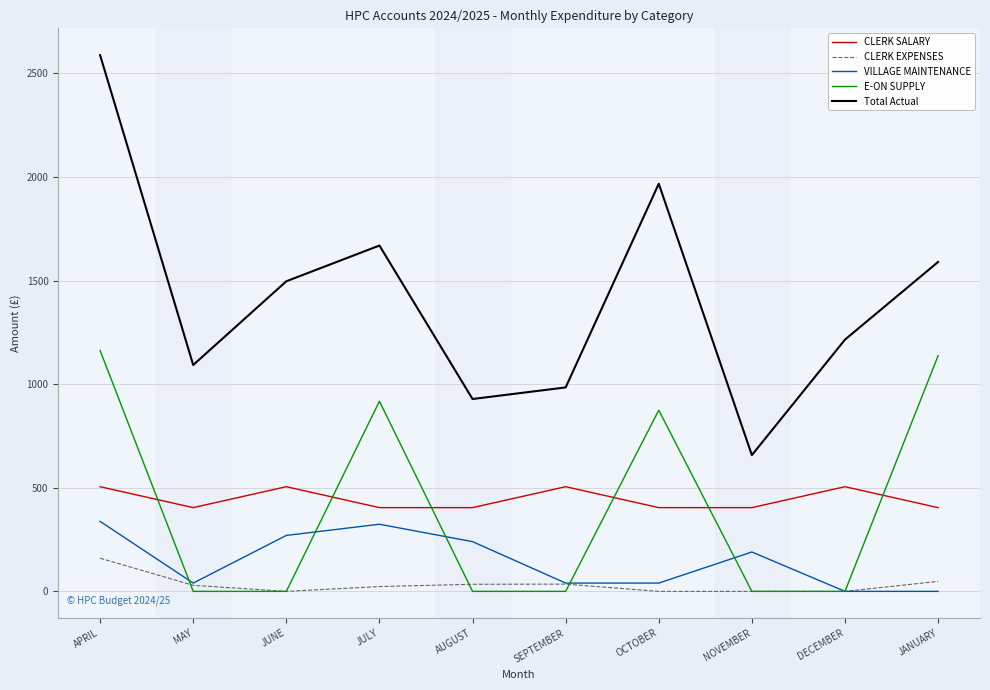

Is it true that CLERK SALARY equals 505.2 at DECEMBER?

True